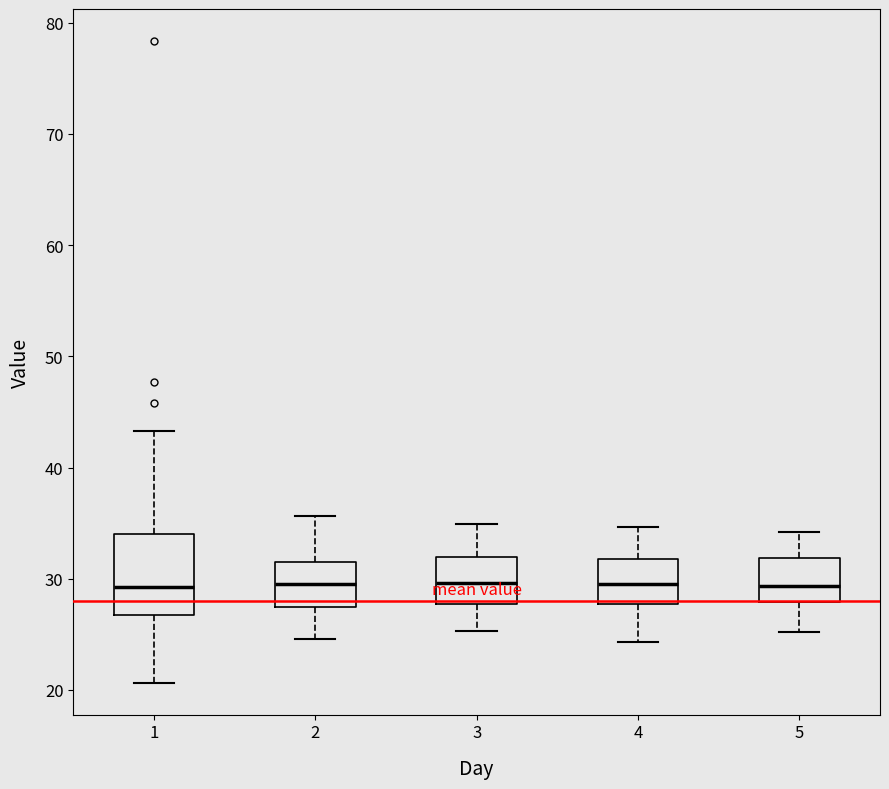

Where does the upper whisker of the box at x = 3 end on the y-axis? The values are not printed on the chart, so give them approximately, as read against the axis.

35